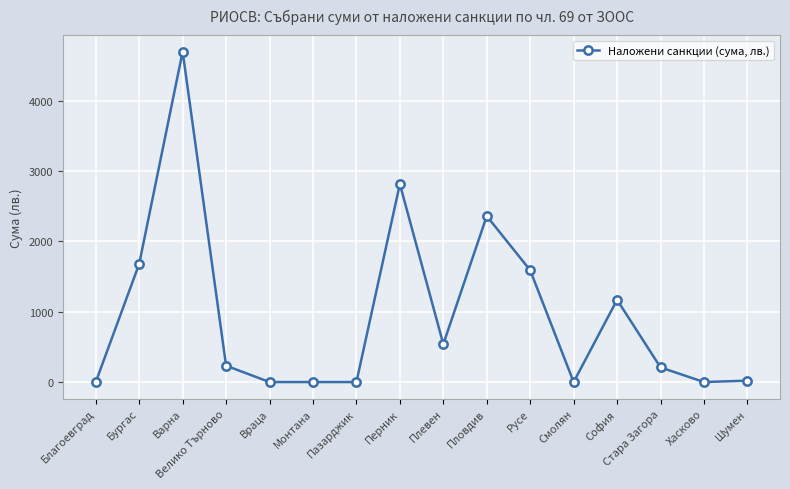

How many values are below 232?

8